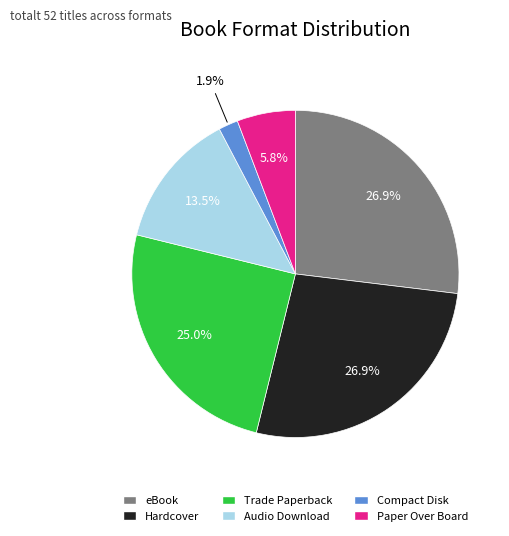

Count the number of slices in the pie.

6